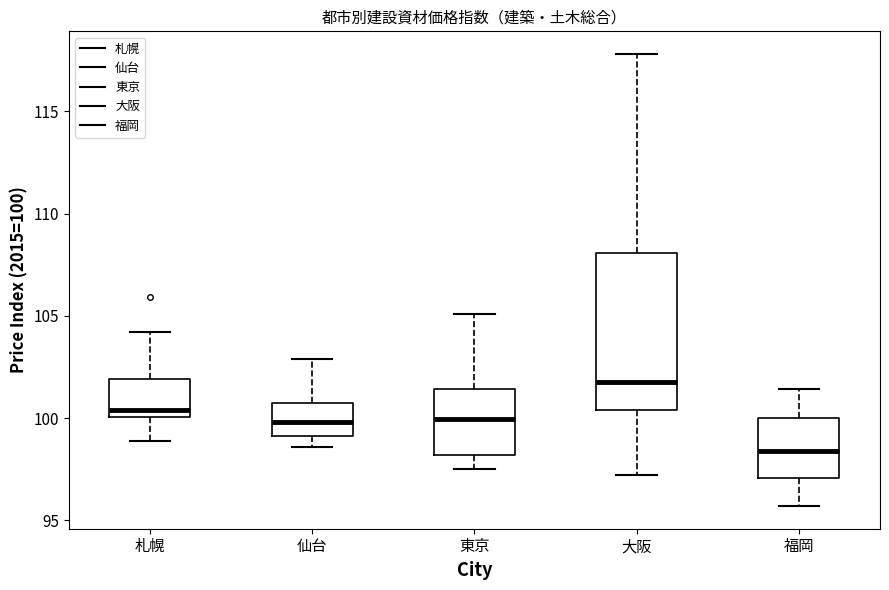

Which box is the tallest, from its lower edge to its upper edge?

大阪